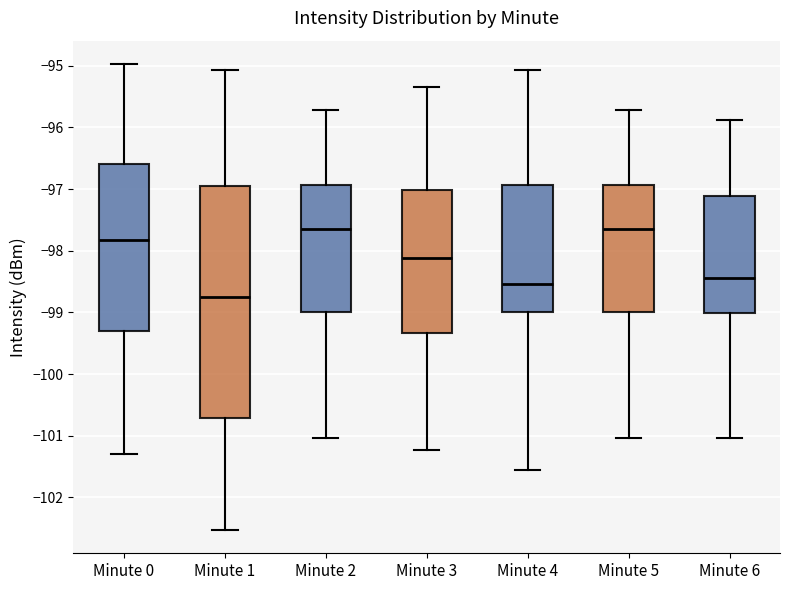

Which box is the tallest, from its lower edge to its upper edge?

Minute 1